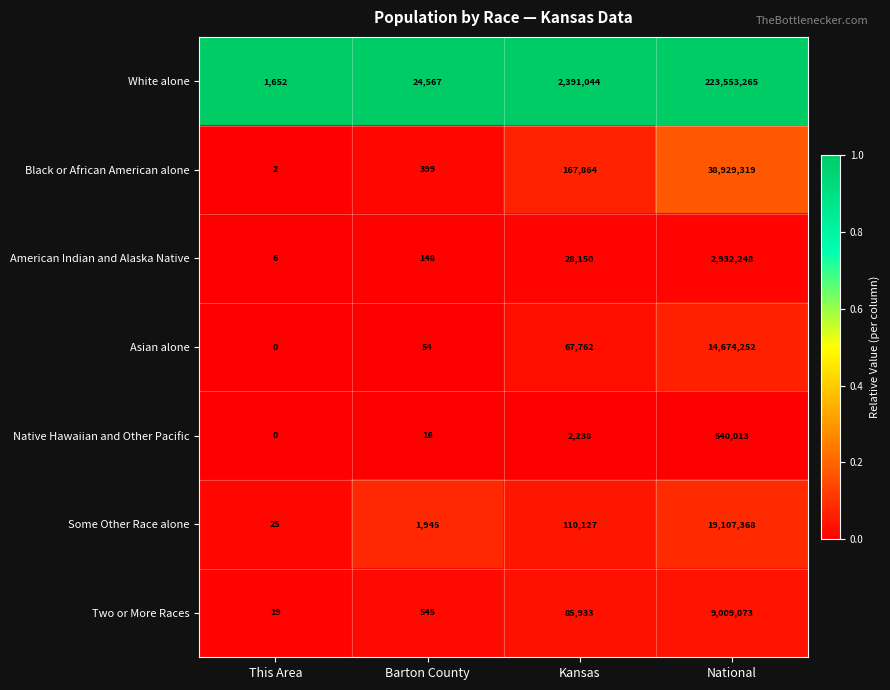

Which series has the largest range (max minus min)?

White alone